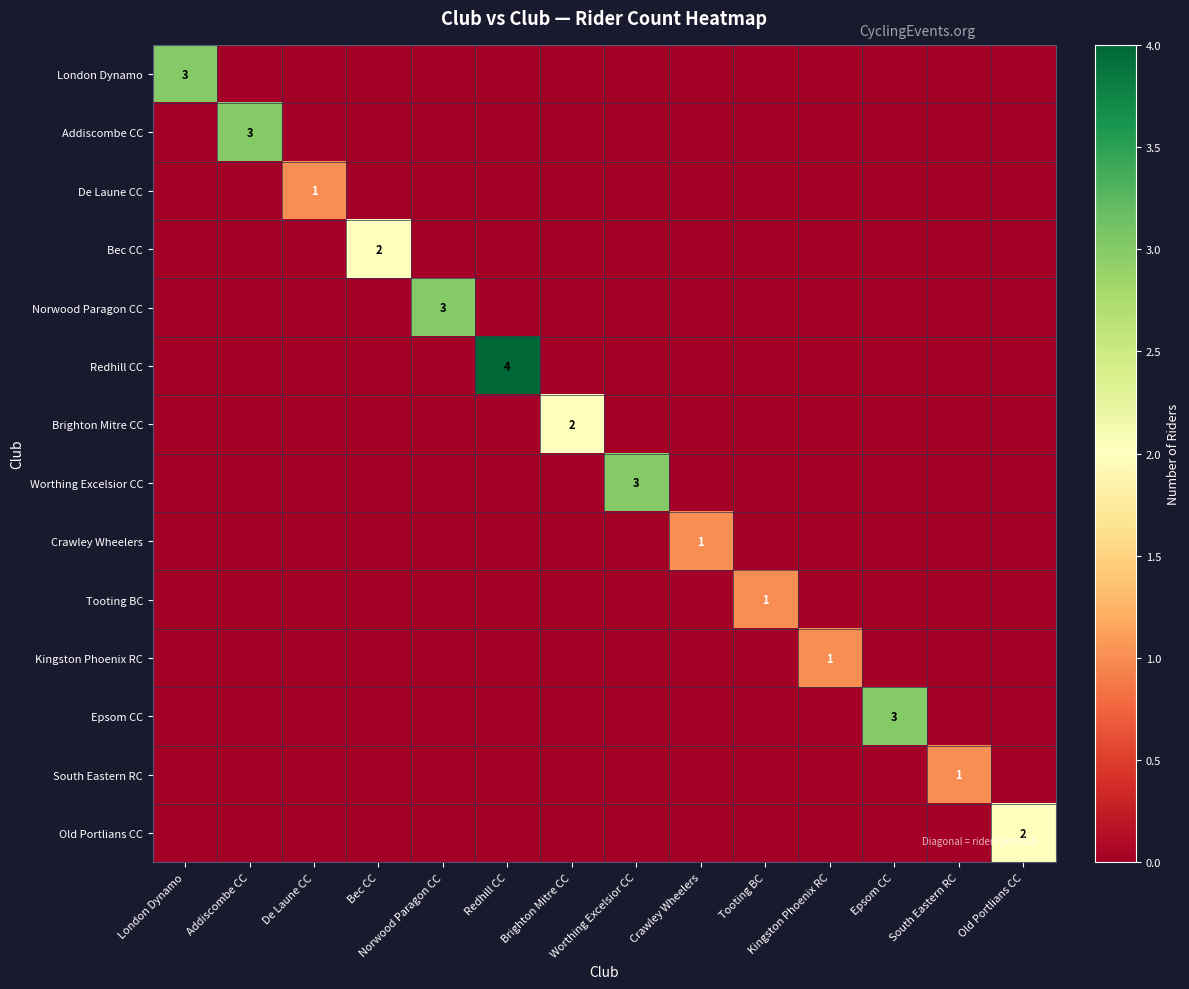

Between Bec CC and Worthing Excelsior CC, which series saw the biggest shift?

Worthing Excelsior CC